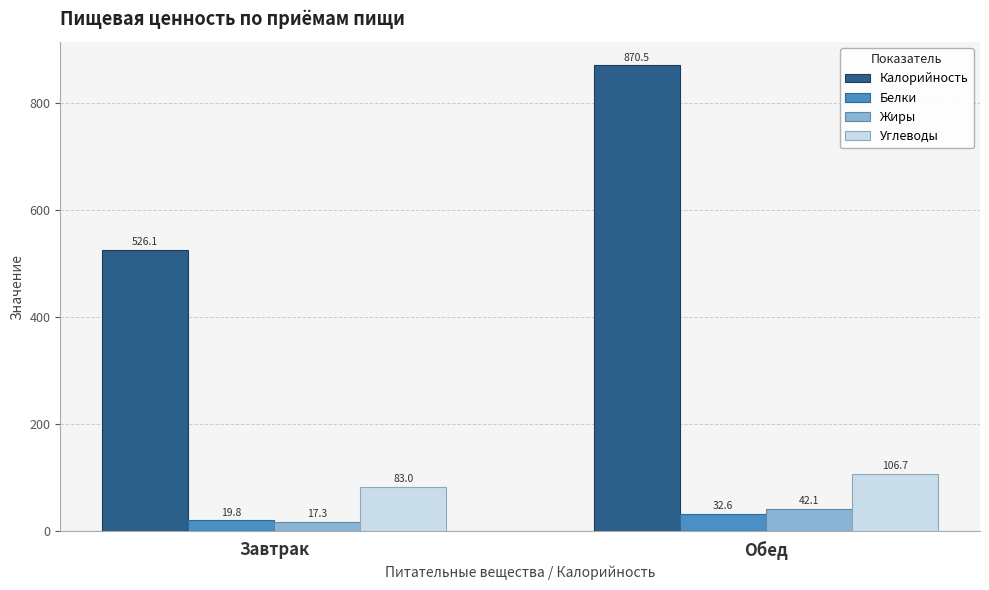

The value of Углеводы at Обед is 43.9. True or false?

False